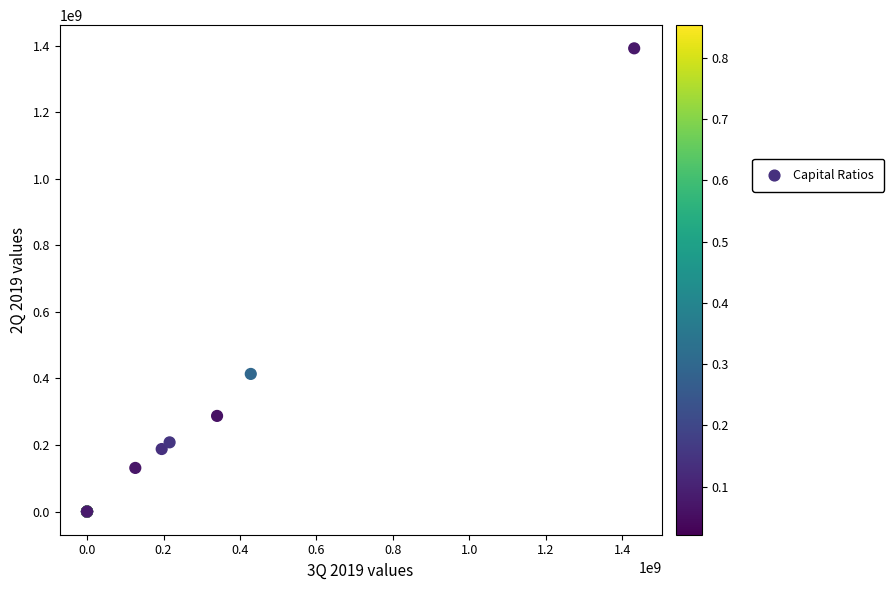

What Y value in the scatter plot is closest to 696248471?

413734563.0